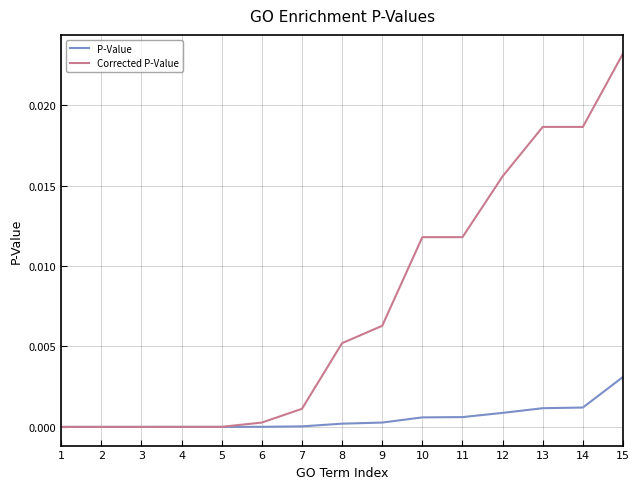

Is it true that Corrected P-Value equals 0.0 at 15?

True